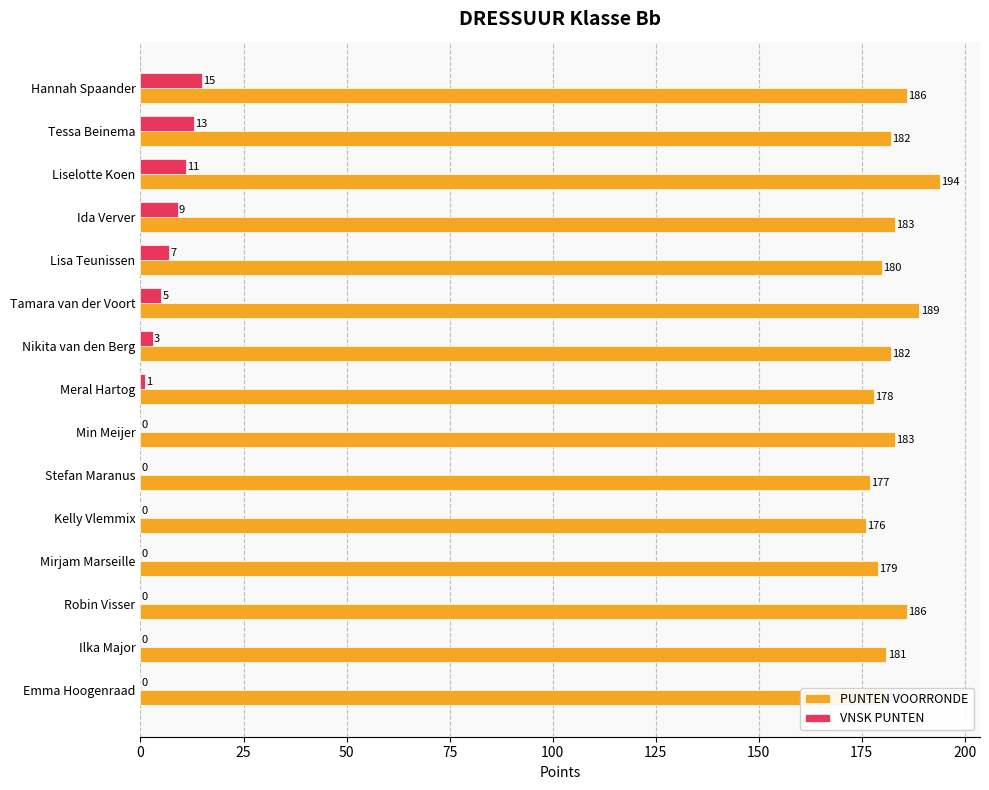

At which category is the sum across all series the highest?

Liselotte Koen